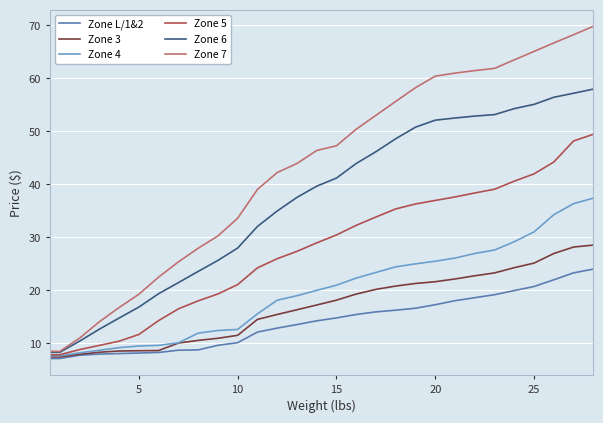

Which series has the largest total across all categories?

Zone 7